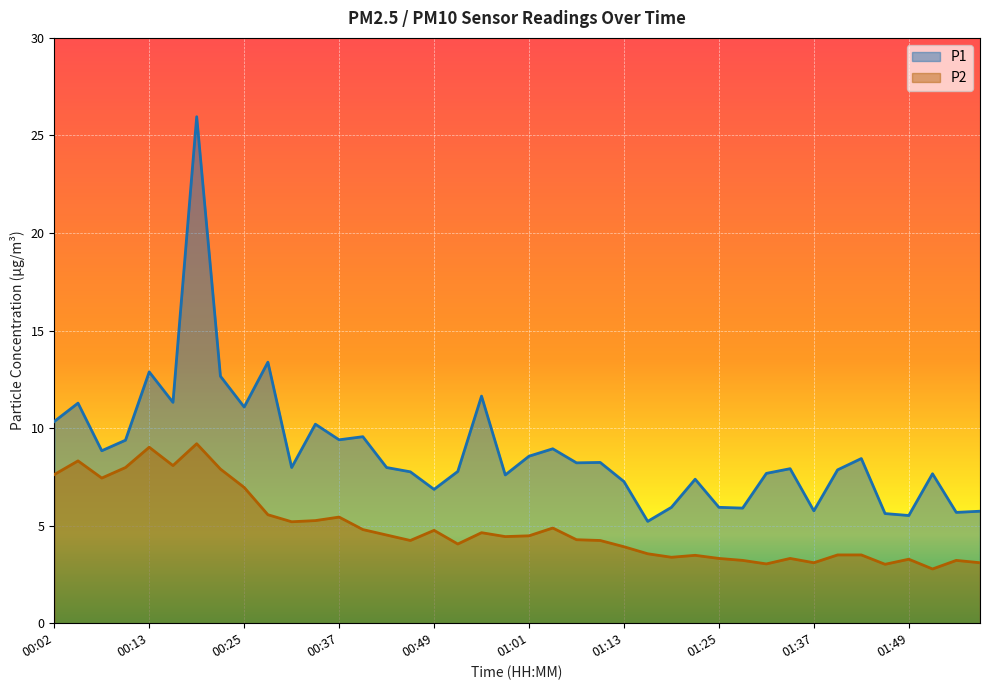

Does the chart display data point markers on the line(s)?

No